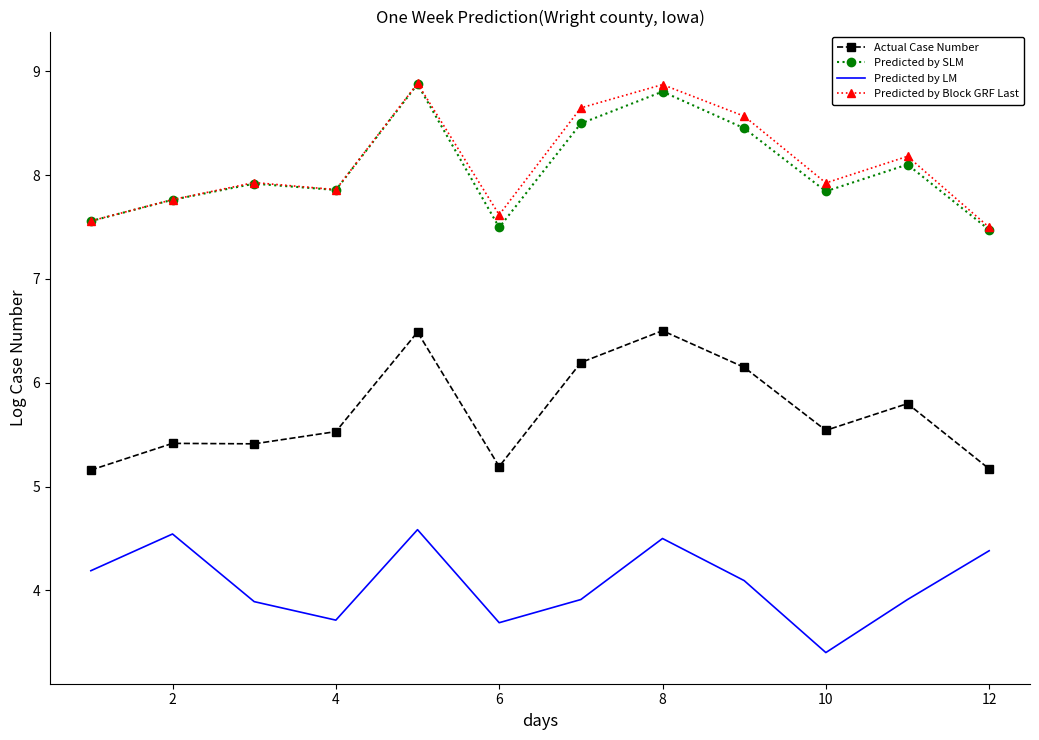

What is the lowest value of the Predicted by LM series?

3.4